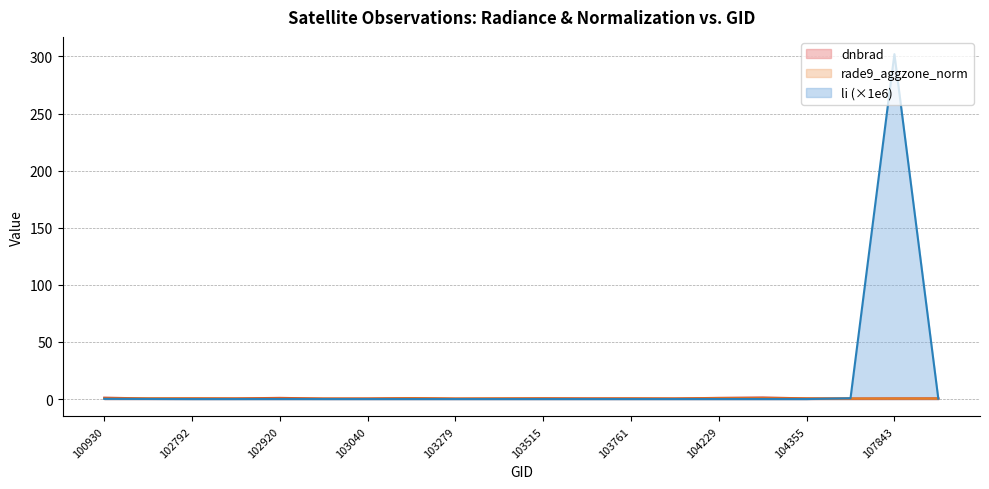

What is the maximum value for li?

302.0